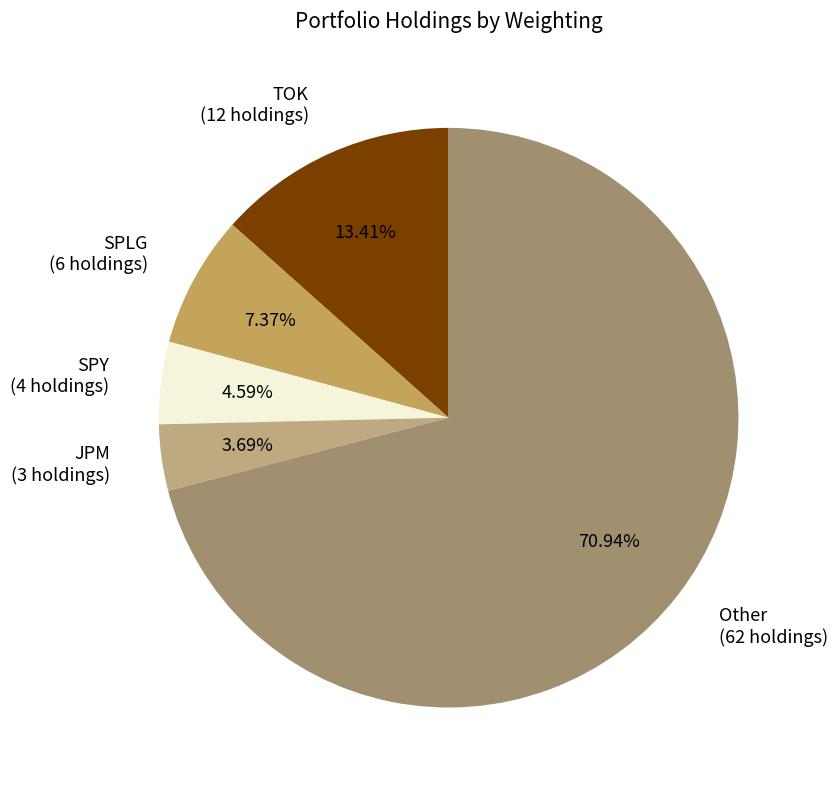

Which slice is the smallest?

JPM (3 holdings)